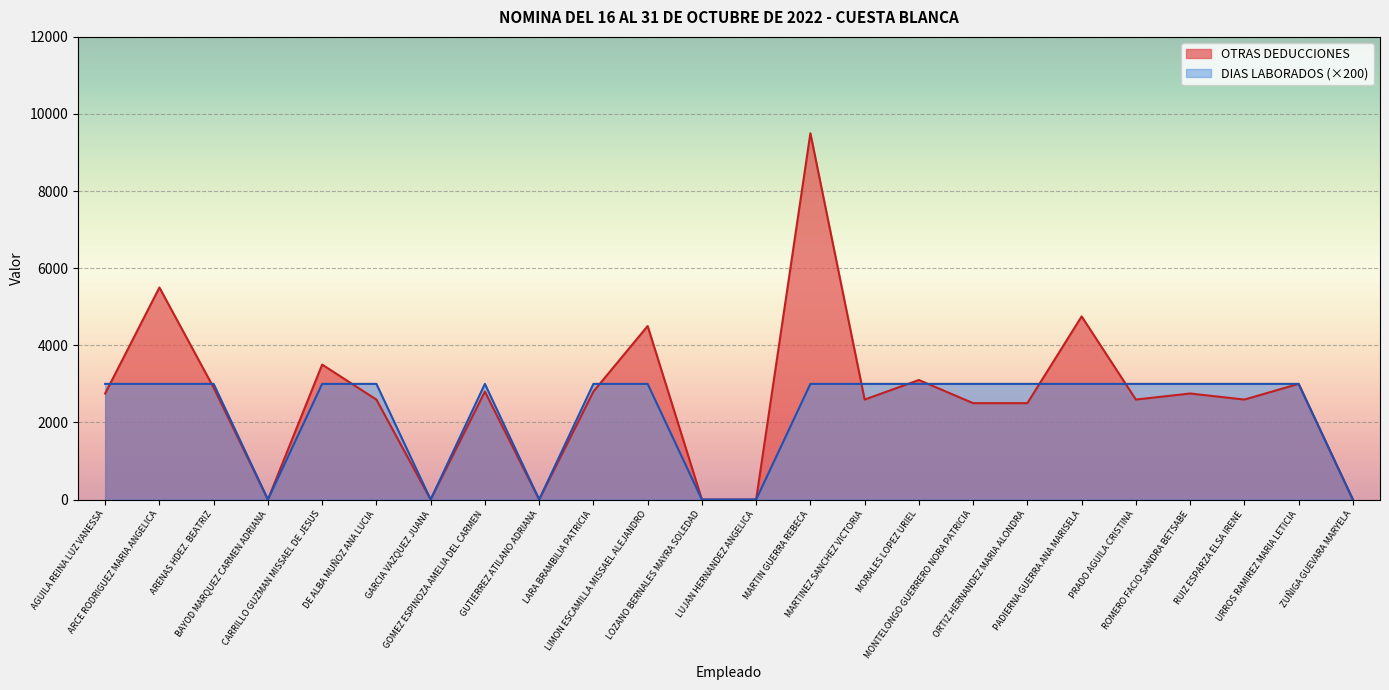

What is the spread (max minus min) of values at GOMEZ ESPINOZA AMELIA DEL CARMEN?

200.0